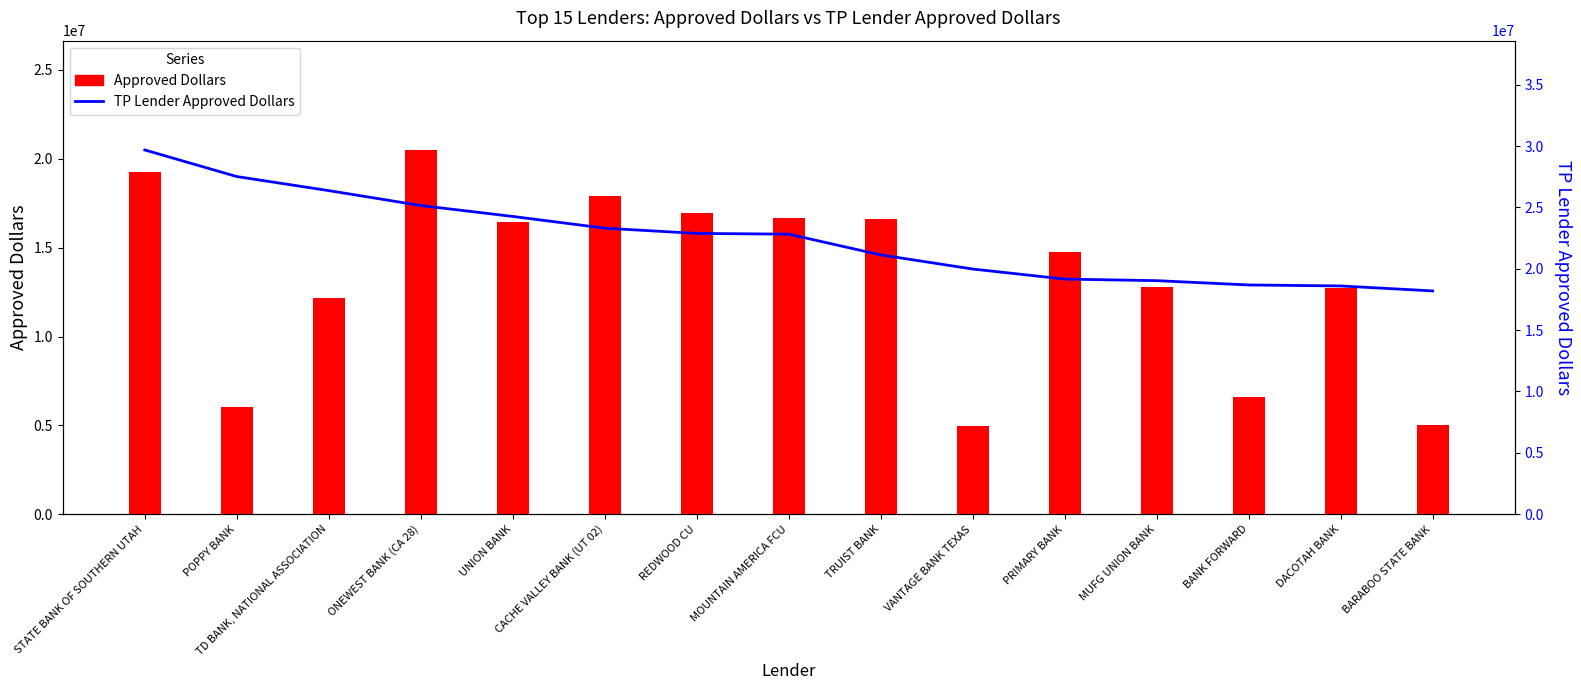

Which category has the highest value in the Approved Dollars series?

ONEWEST BANK (CA 28)